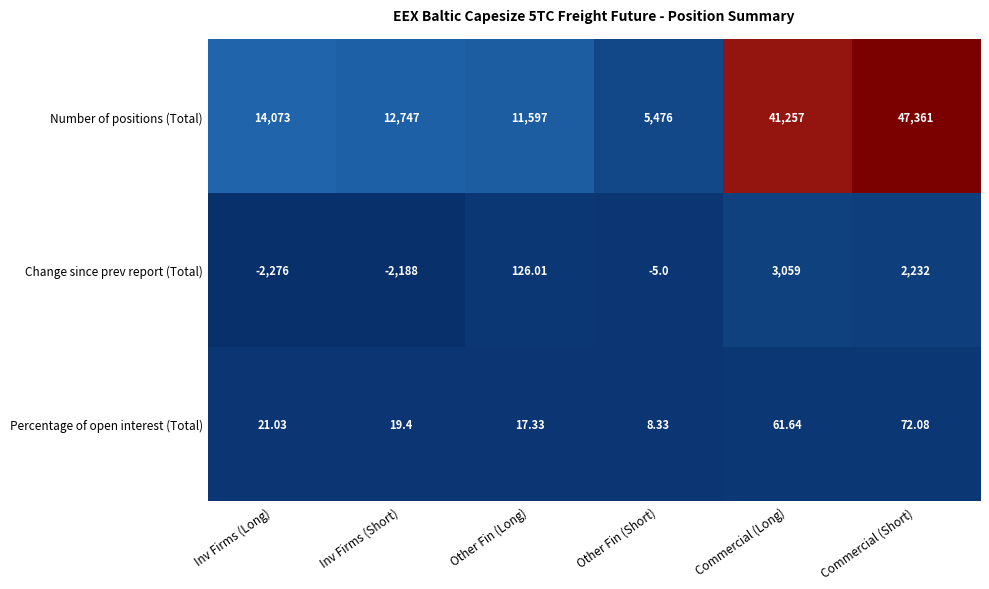

Rank the series at Commercial (Long) from highest to lowest value.

Number of positions (Total), Change since prev report (Total), Percentage of open interest (Total)